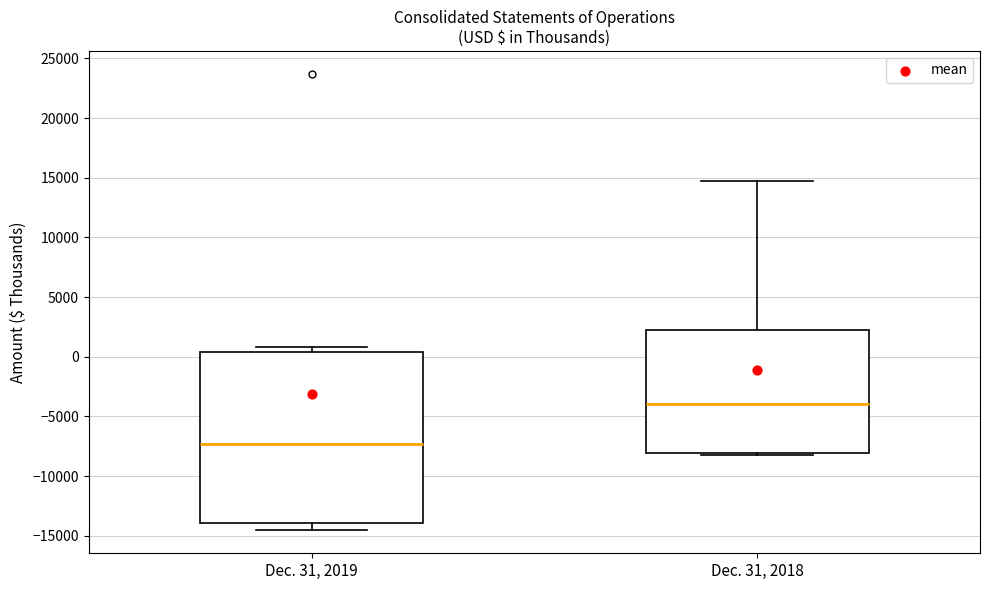

Reading left to right, transcribe this box plot: for each box, give where its median line is, the range the box spans, and where its two whiskers end, as read against the y-axis. The values are not printed on the chart, so give them approximately, as read against the axis.

Dec. 31, 2019: median -7500, box -14000 to 500, whiskers -14500 to 1000
Dec. 31, 2018: median -4000, box -8000 to 2500, whiskers -8000 to 15000